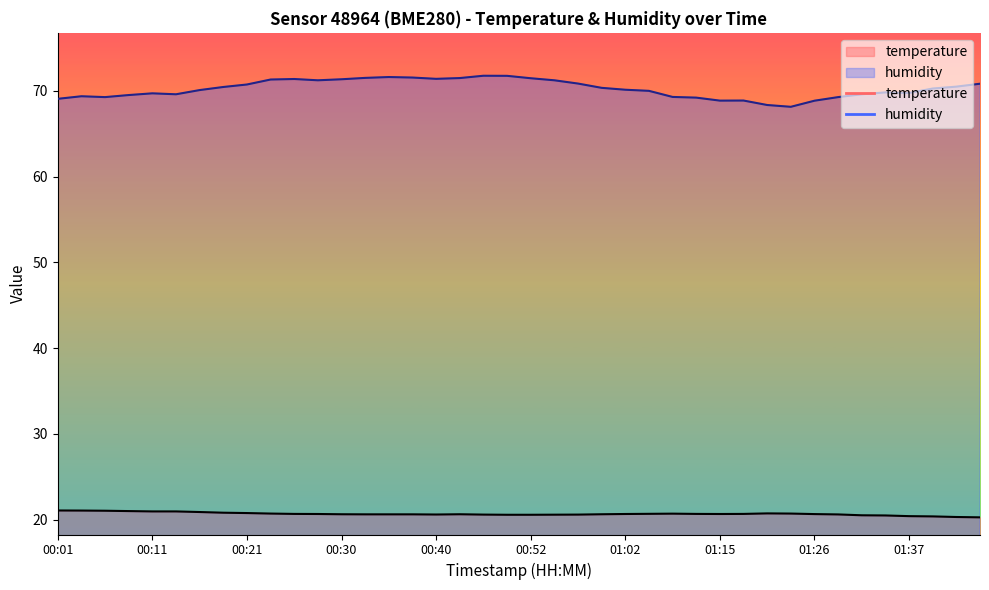

How many lines are shown in the chart?

2